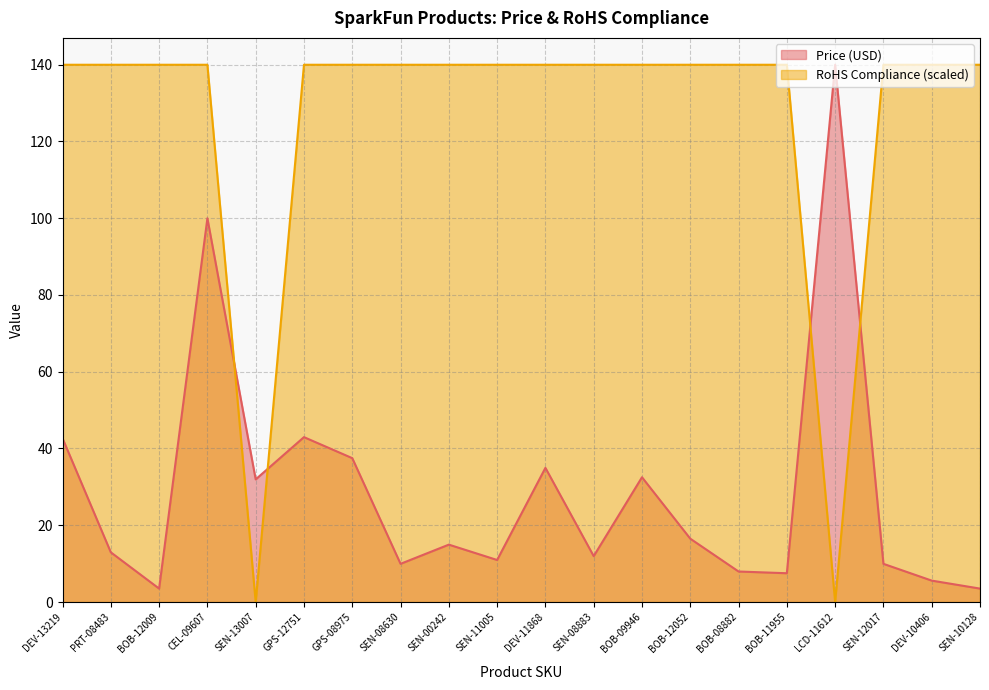

Where is the first local minimum for RoHS Compliance?

SEN-13007